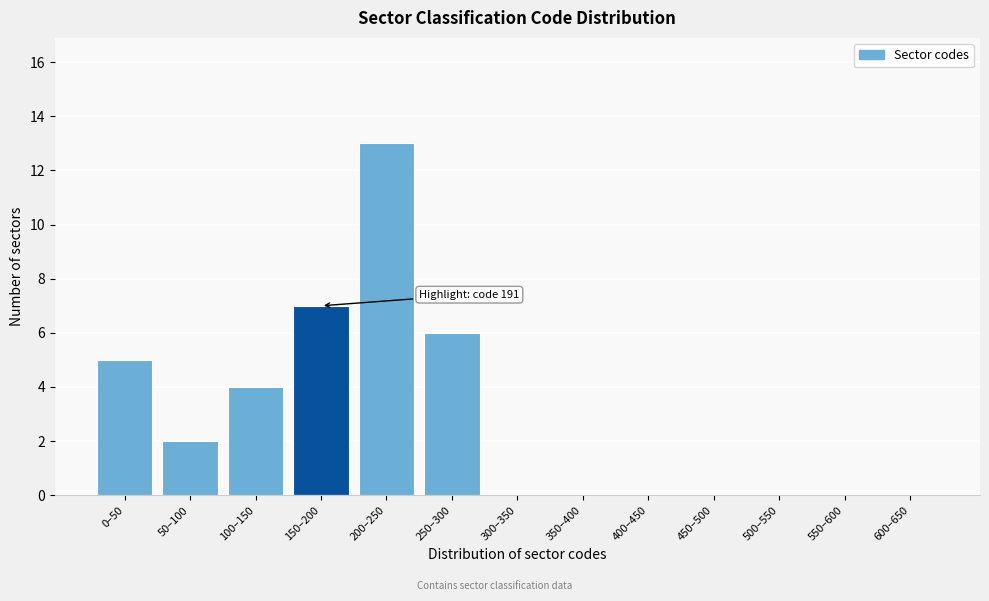

Reading left to right, extract all data points from this chart.

0–50=5	50–100=2	100–150=4	150–200=7	200–250=13	250–300=6	300–350=0	350–400=0	400–450=0	450–500=0	500–550=0	550–600=0	600–650=0